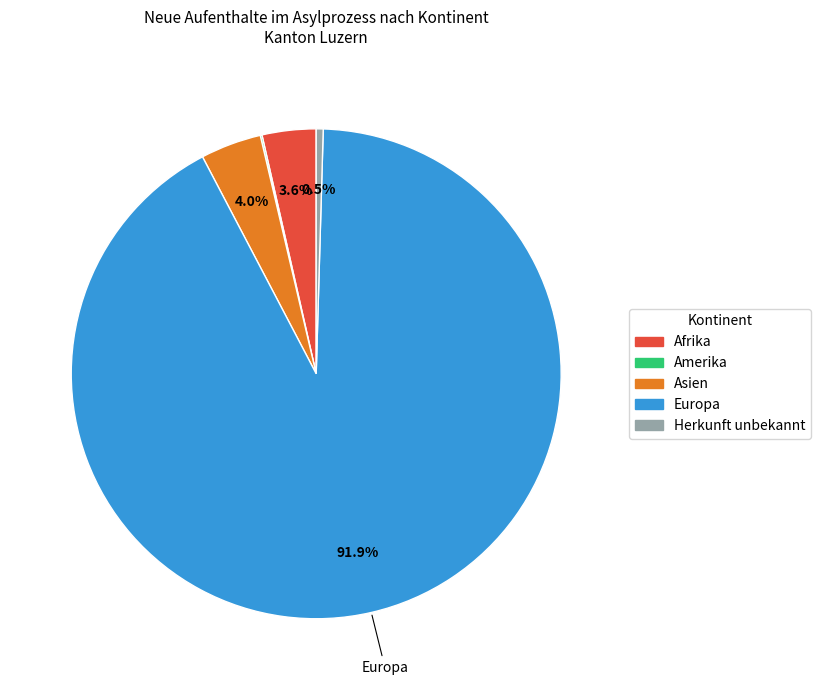

Which category has the biggest portion of the pie?

Europa